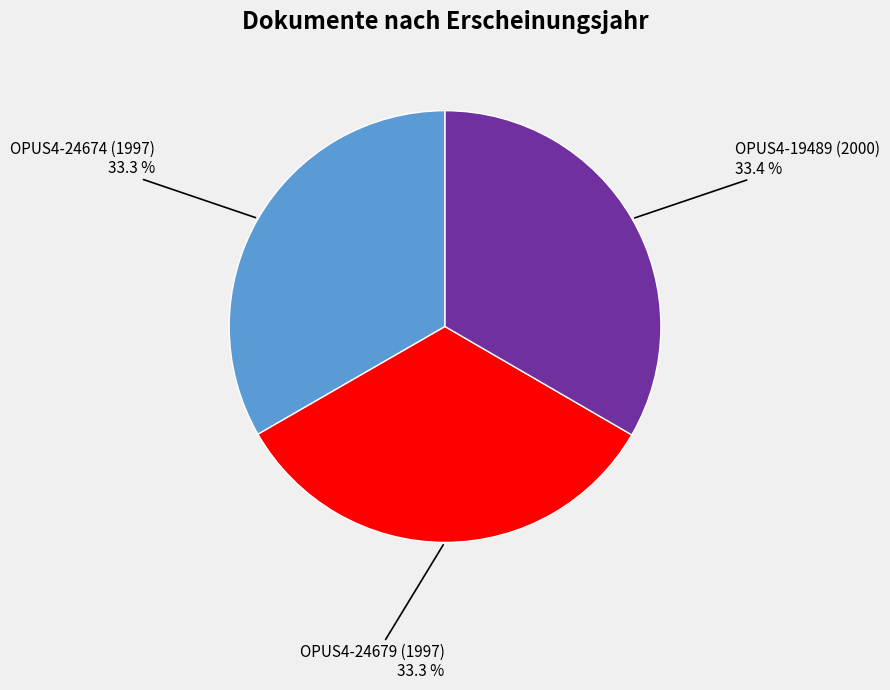

Does any single category account for the majority?

No